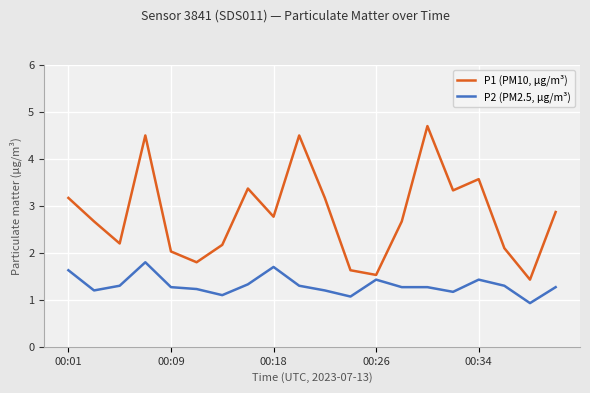

What is the difference between the maximum and minimum values in the P1 (PM10, μg/m³) series?

3.3